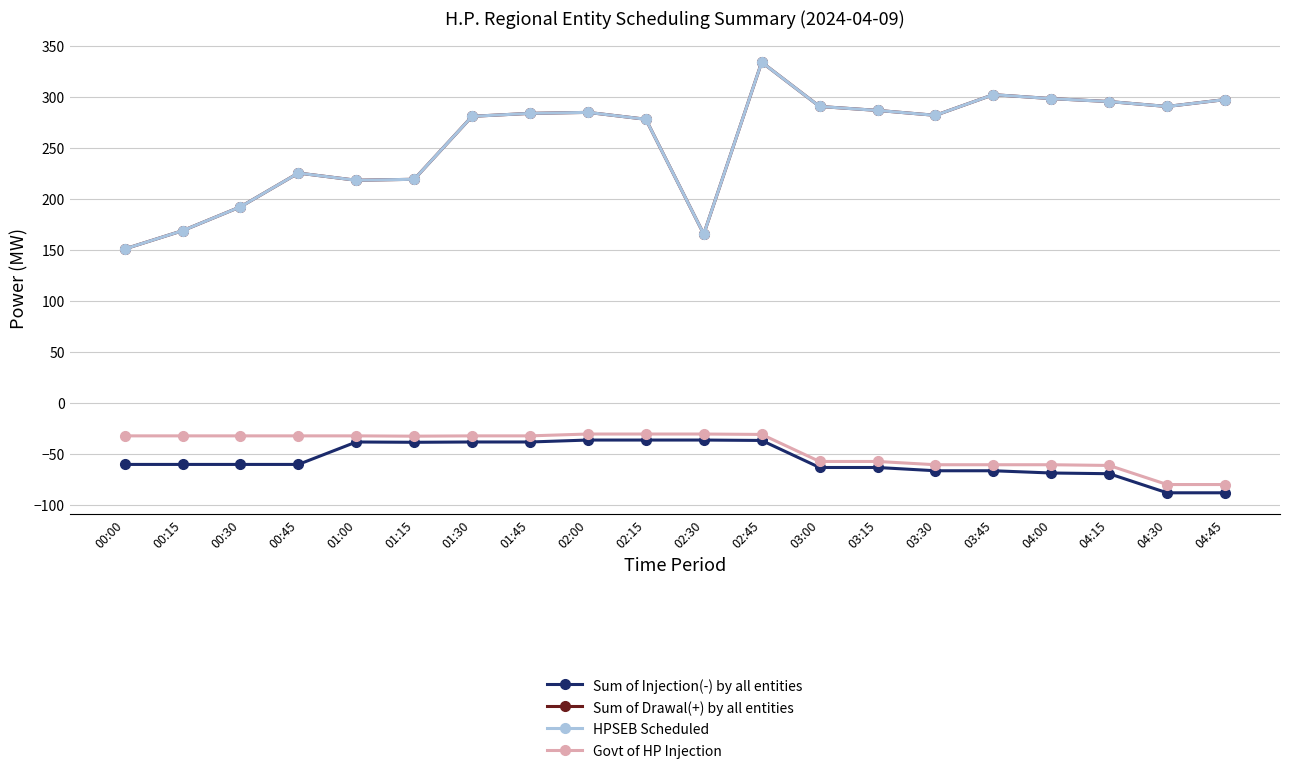

The Sum of Injection(-) by all entities series shows -25.1 at 01:15. True or false?

False